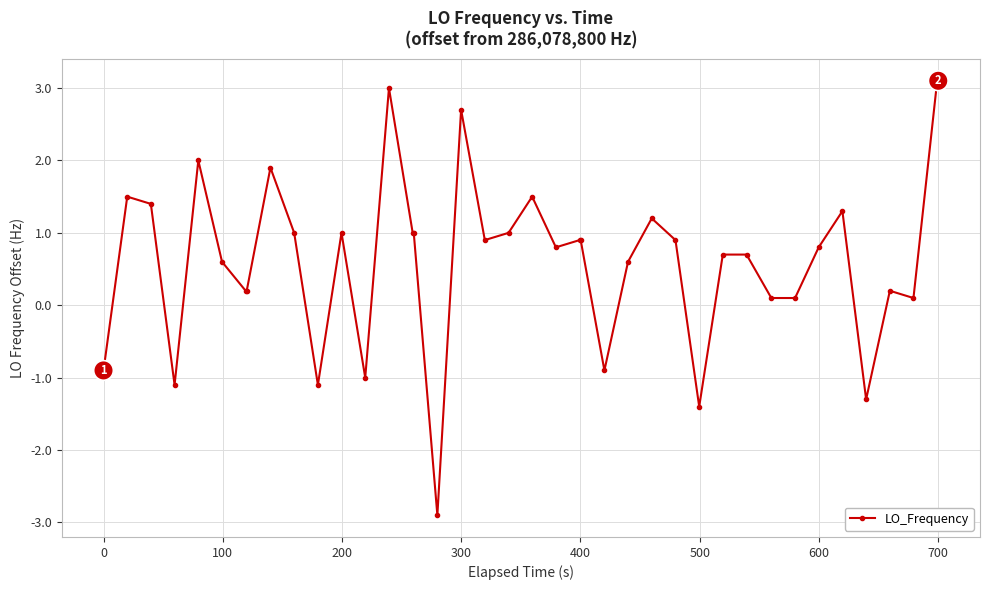

What is the difference between the maximum and minimum values?

6.0